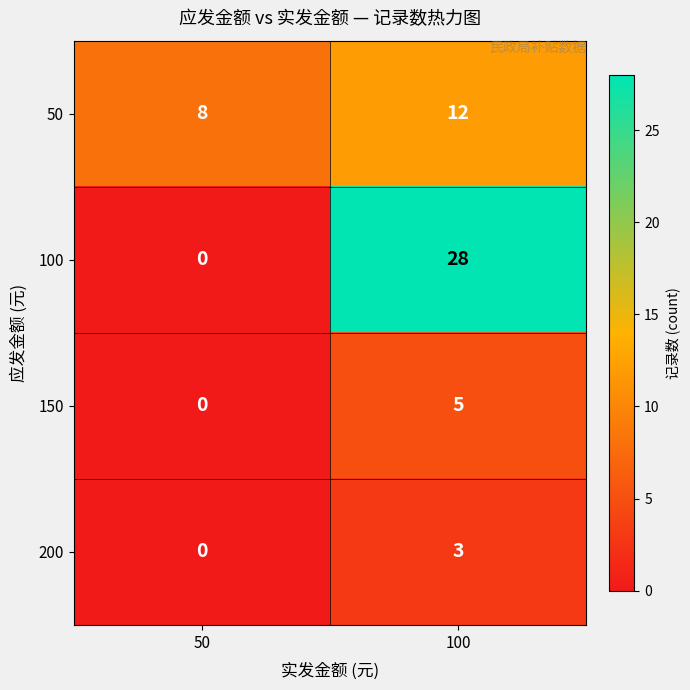

Rank the series at 100 from highest to lowest value.

100, 50, 150, 200